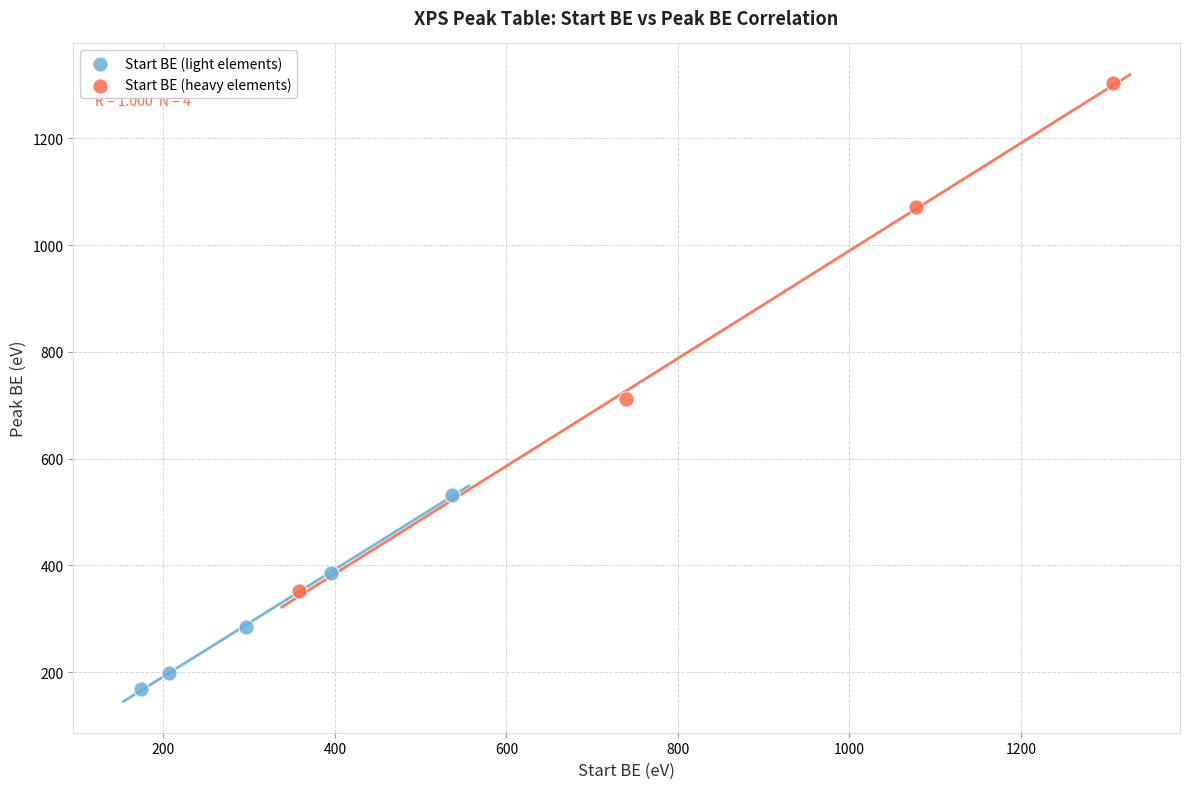

Which series has the largest Y range (max minus min)?

Start BE (heavy elements)